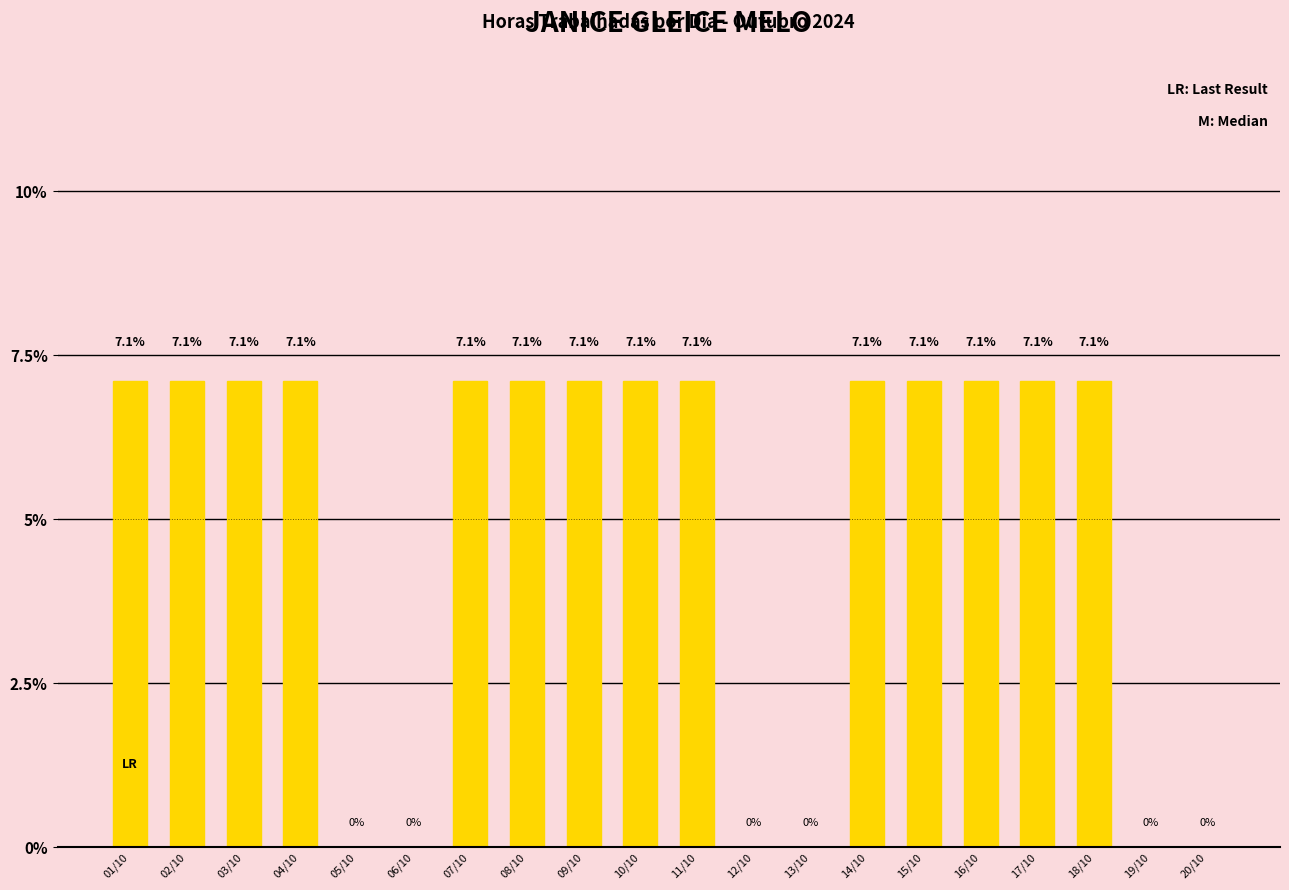

Between 19/10 and 14/10, which is larger?

14/10